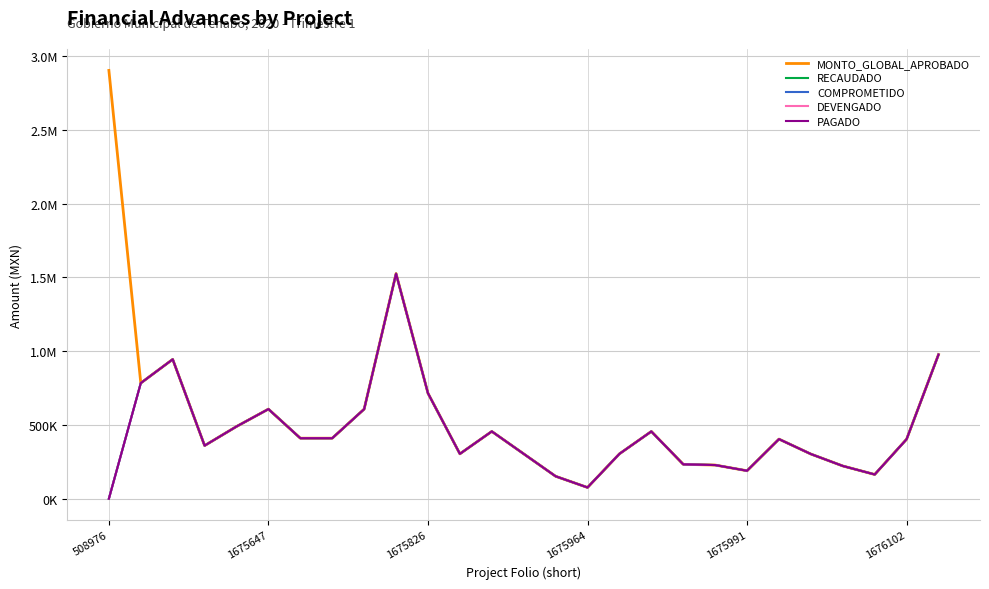

Is this an area chart (filled region under the line)?

No